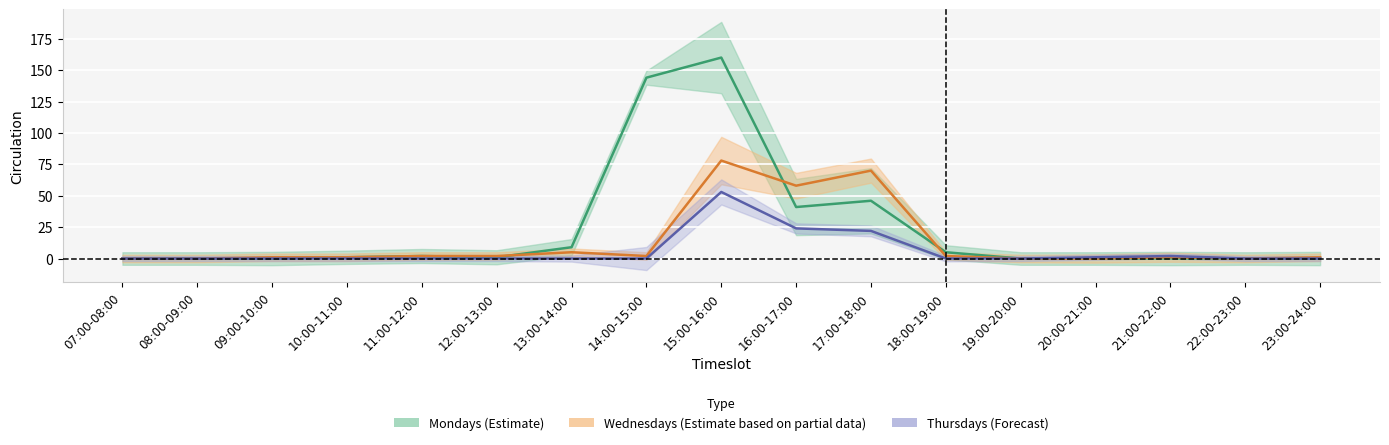

Reading right to left, transcribe all the data shown in this chart.

Mondays: 0	0	0	0	0	5	46	41	160	144	9	1	2	1	0	0	0
Wednesdays: 1	0	1	0	0	2	70	58	78	2	5	2	2	1	1	0	0
Thursdays: 0	0	2	1	0	0	22	24	53	0	0	0	0	0	0	0	0